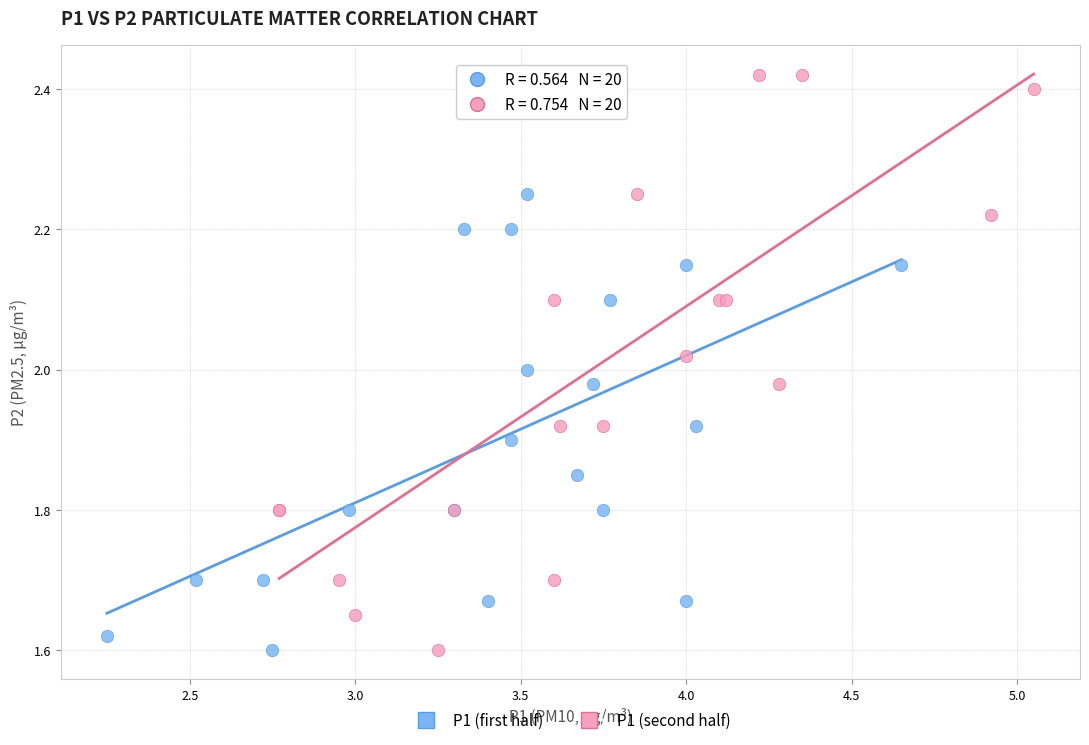

Which series has the largest Y range (max minus min)?

P1 (second half)